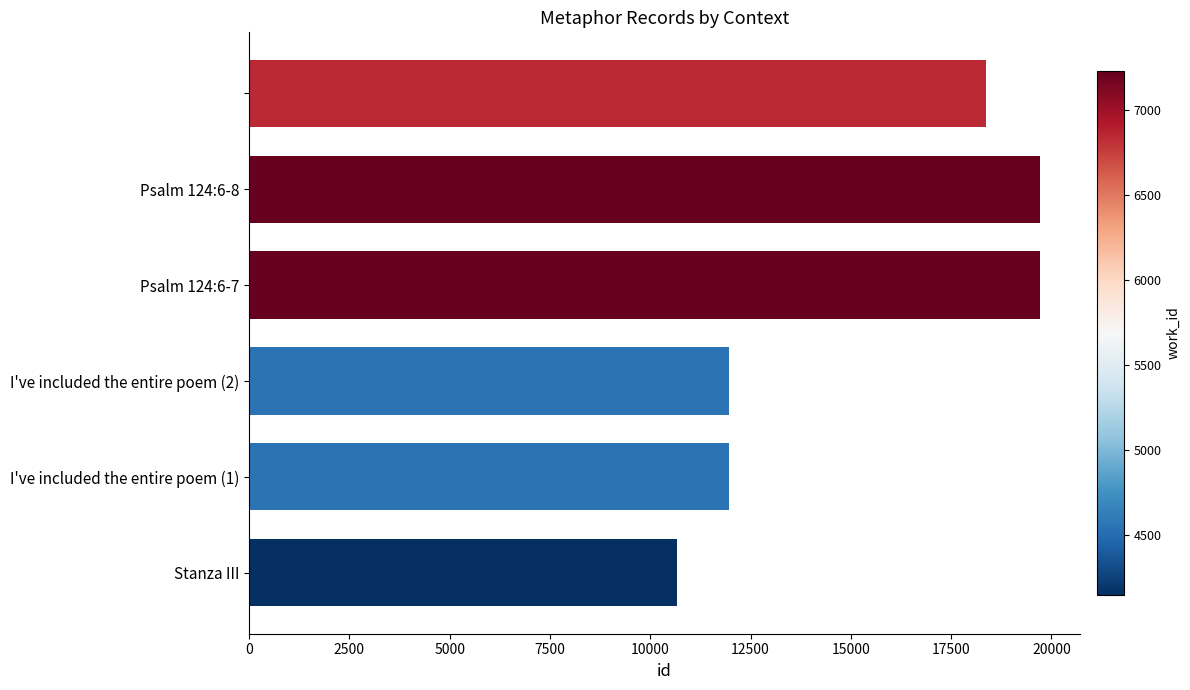

What is the sum of all values?

92430